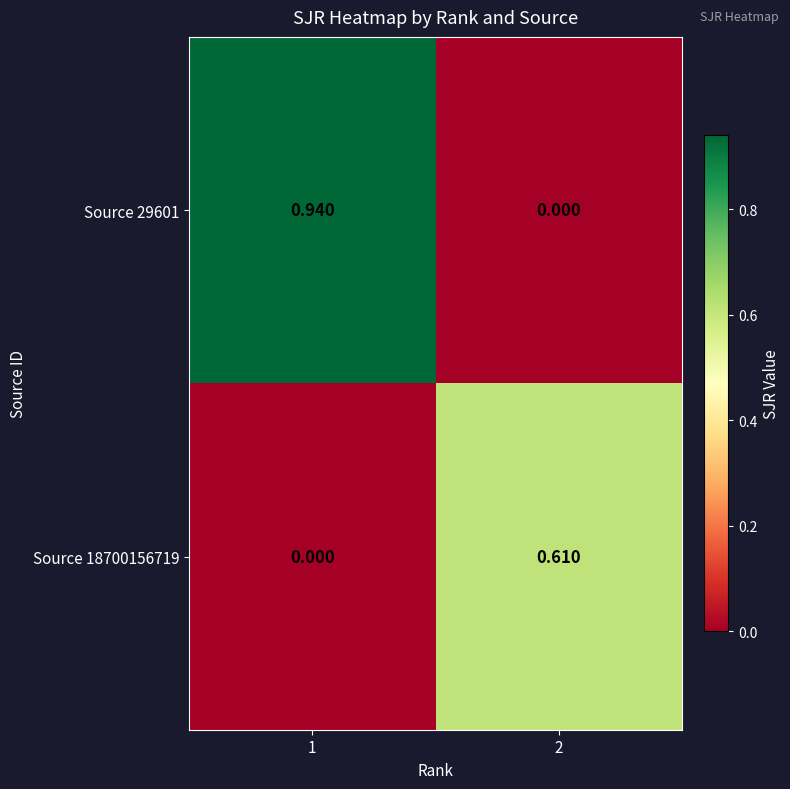

Rank the series at 1 from highest to lowest value.

Source 29601, Source 18700156719